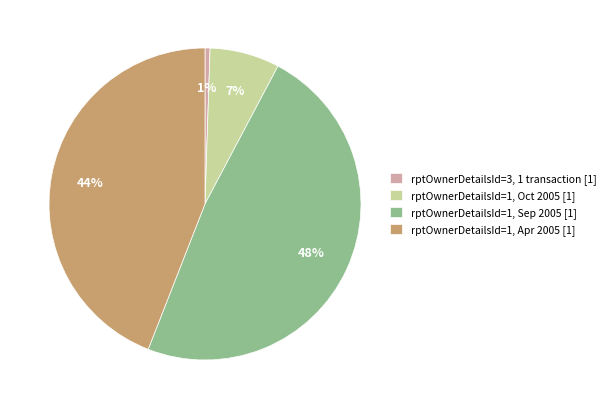

Does rptOwnerDetailsId=1, Sep 2005 [1] represent more than half of the total?

No